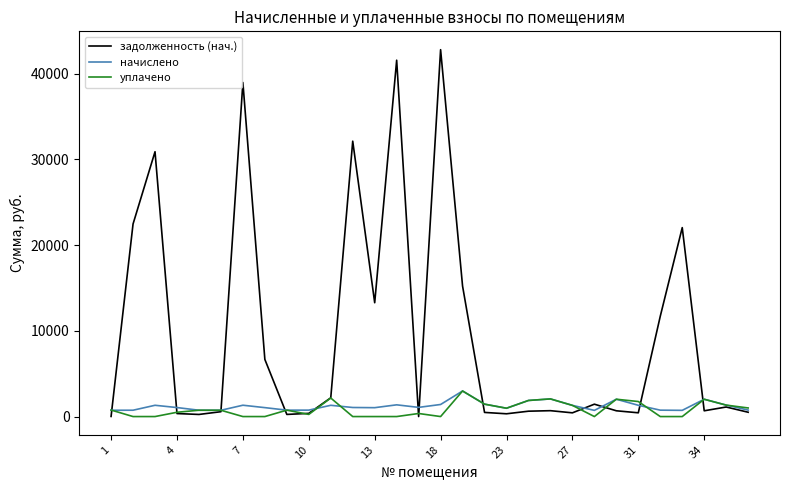

Which series has the largest total across all categories?

задолженность (нач.)